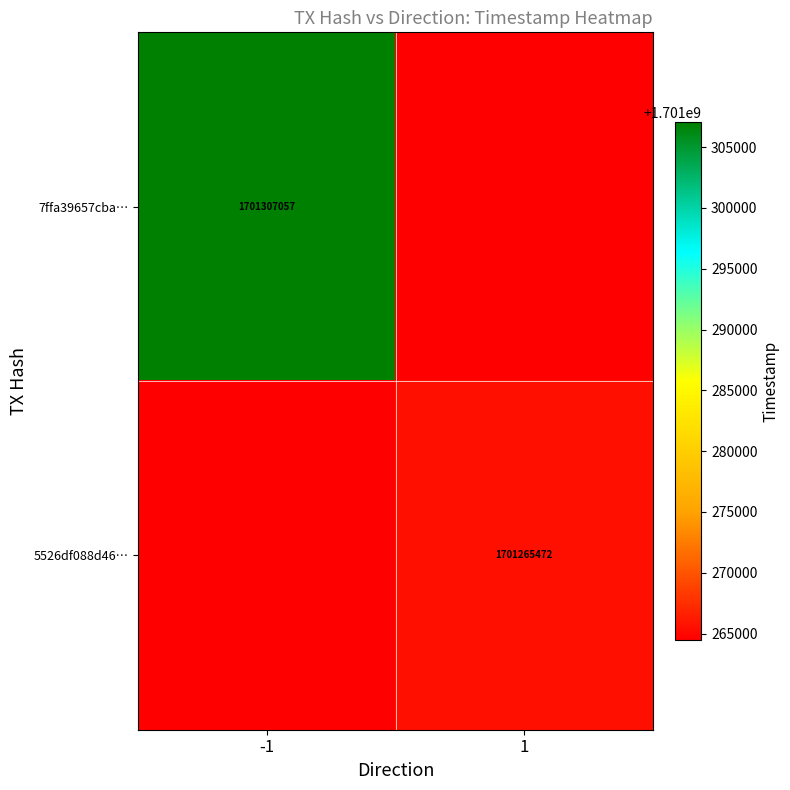

How many categories are shown in the chart?

2